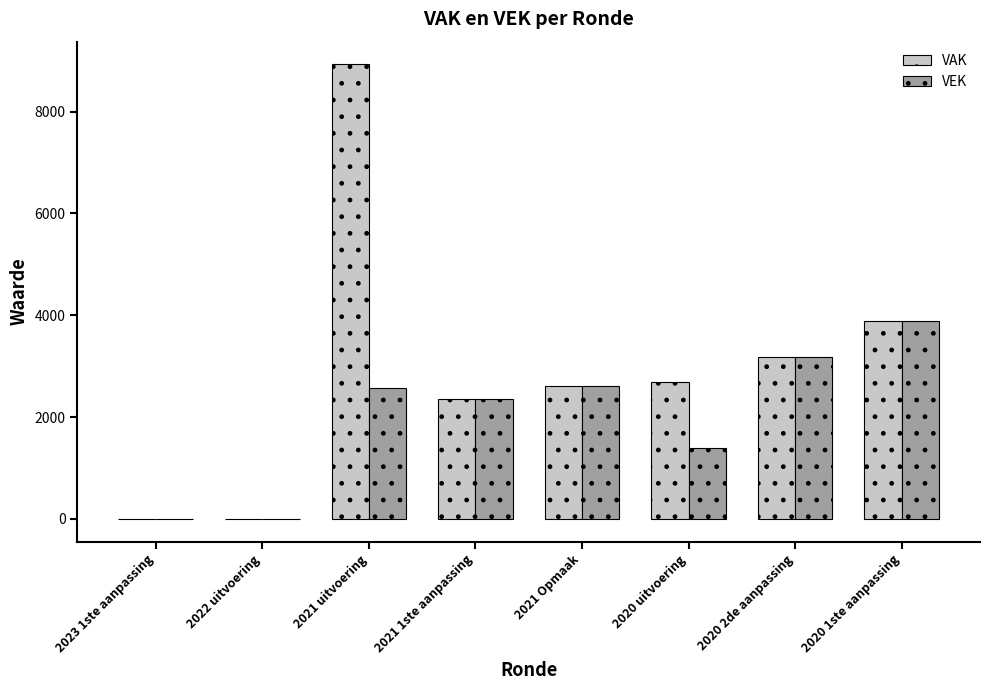

Which category has the highest value across all series?

2021 uitvoering